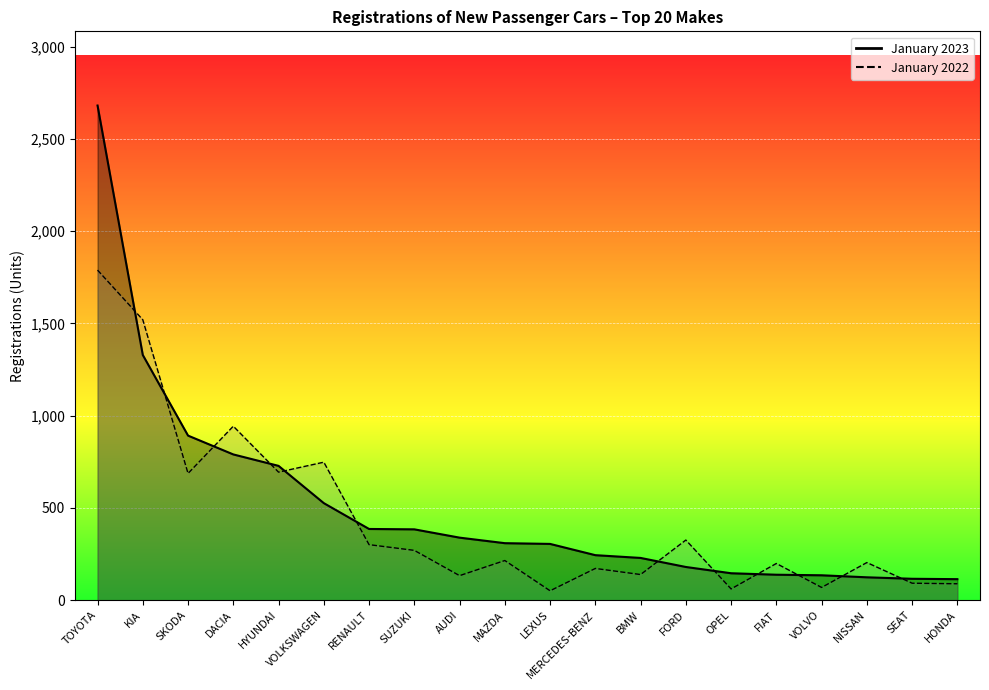

What is the greatest value displayed?

2681